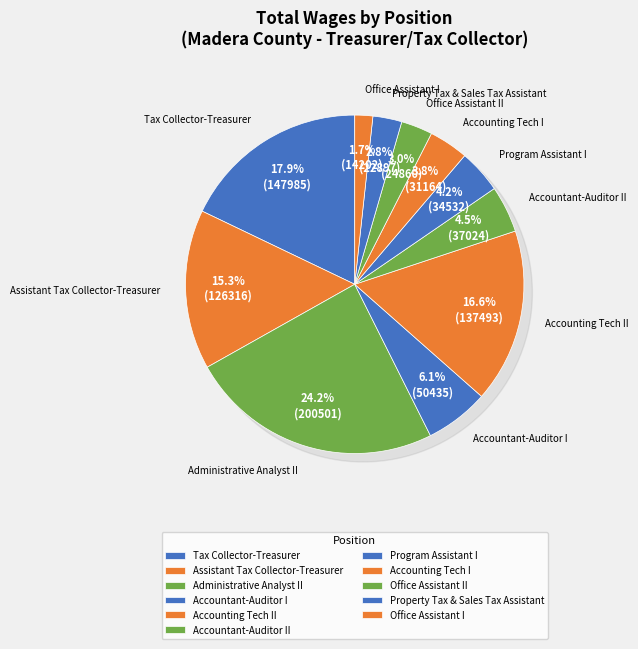

To the nearest percent, what percentage of the pie is Accounting Tech I?

4%